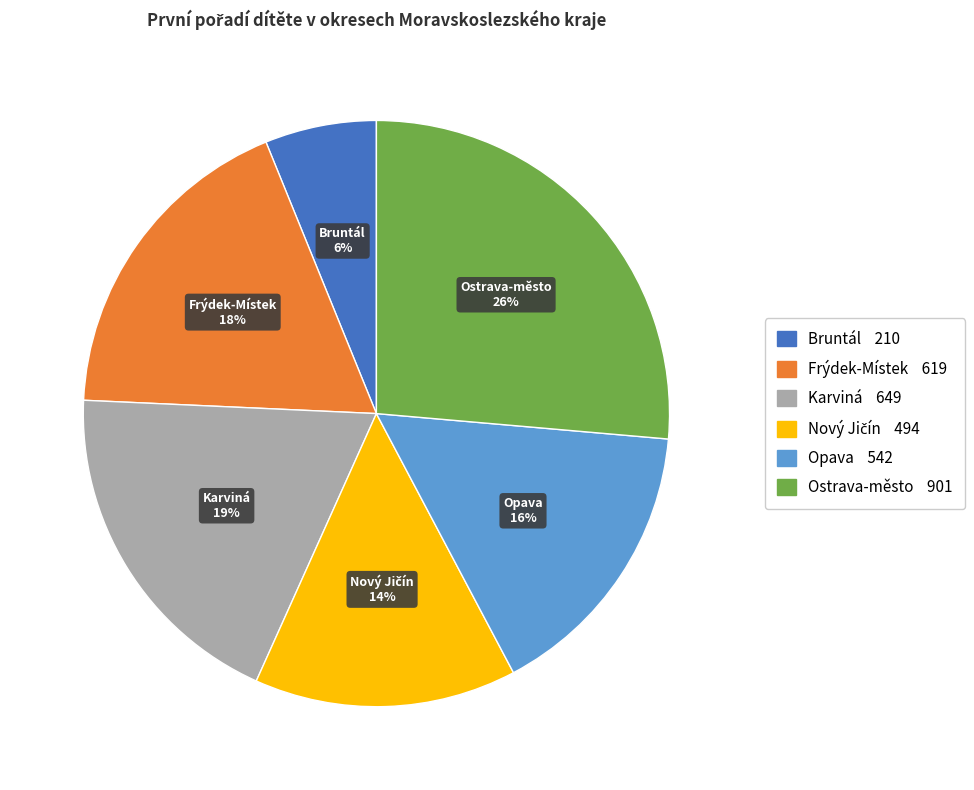

Does any single category account for the majority?

No